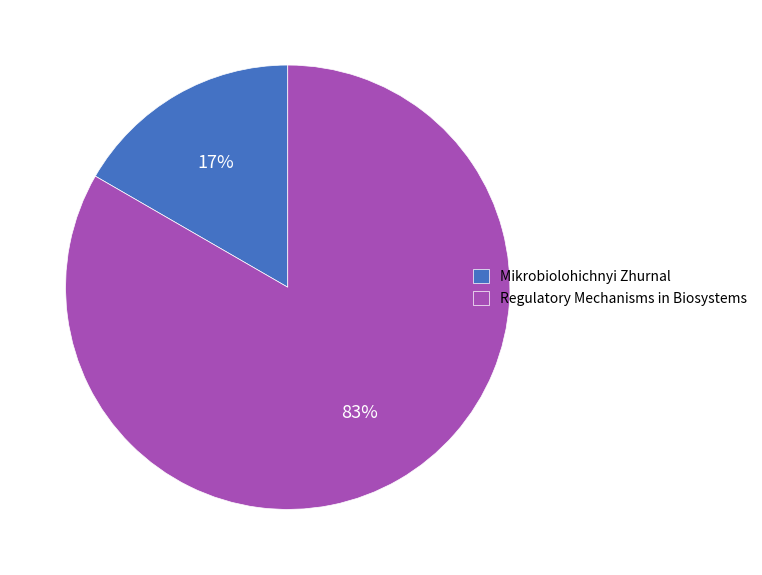

Combined, do Regulatory Mechanisms in Biosystems and Mikrobiolohichnyi Zhurnal account for over 50%?

Yes